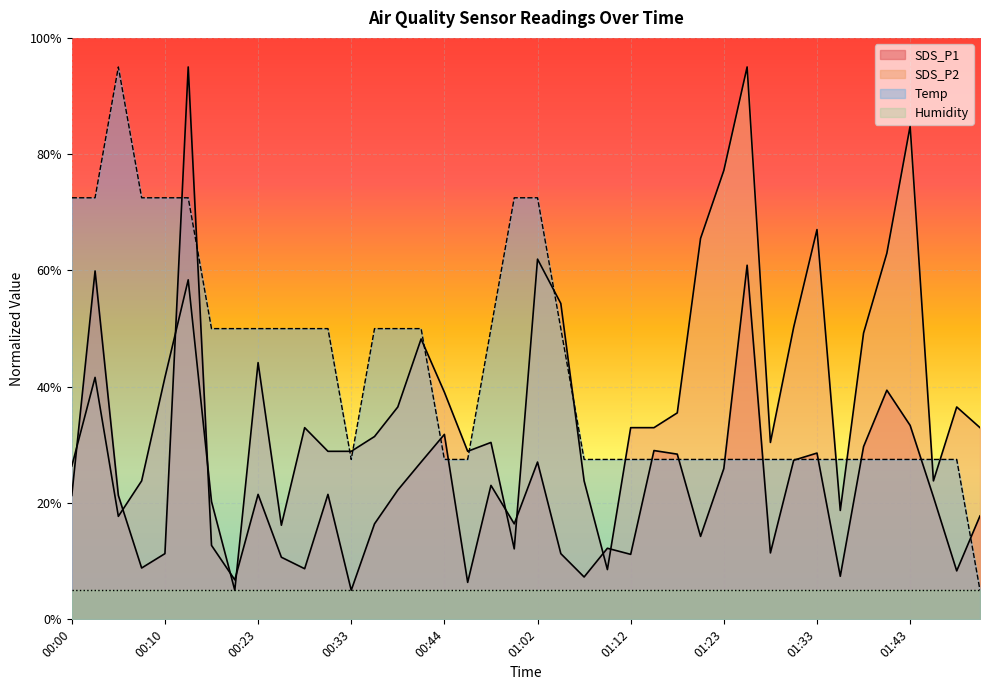

True or false: SDS_P1 has a value of 40.9 at 01:31.

False